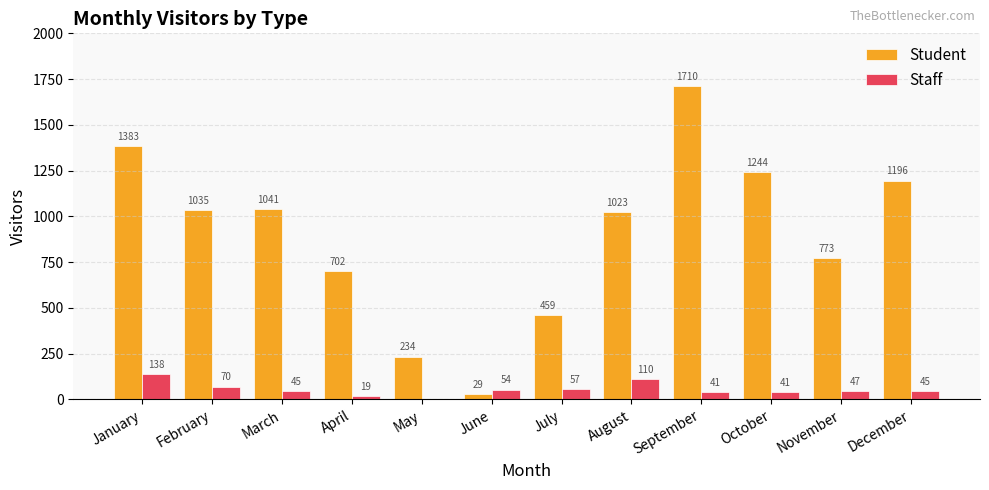

At which label is Student closest to 869?

November